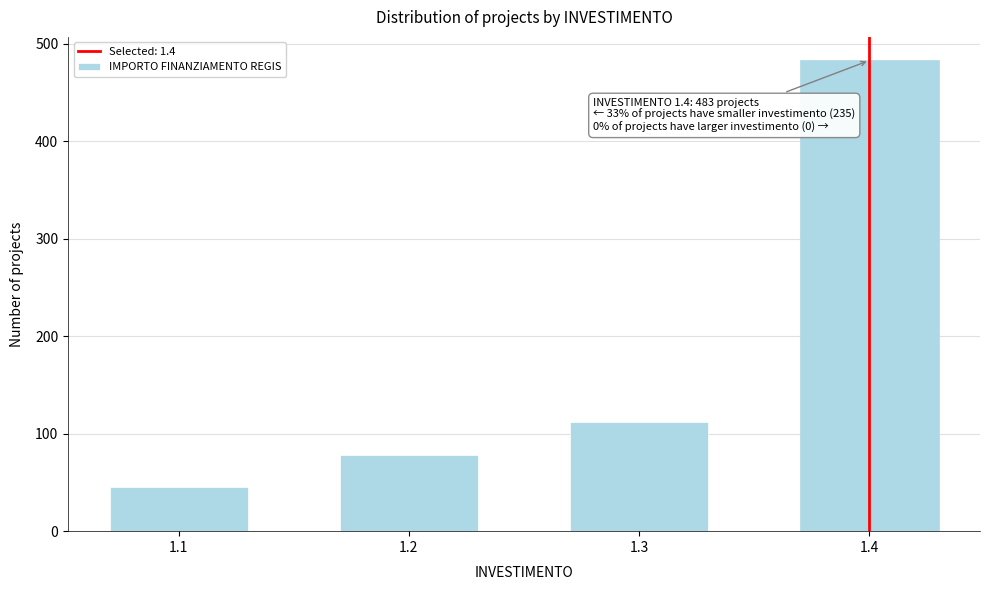

Reading left to right, extract all data points from this chart.

1.1=45	1.2=78	1.3=112	1.4=483